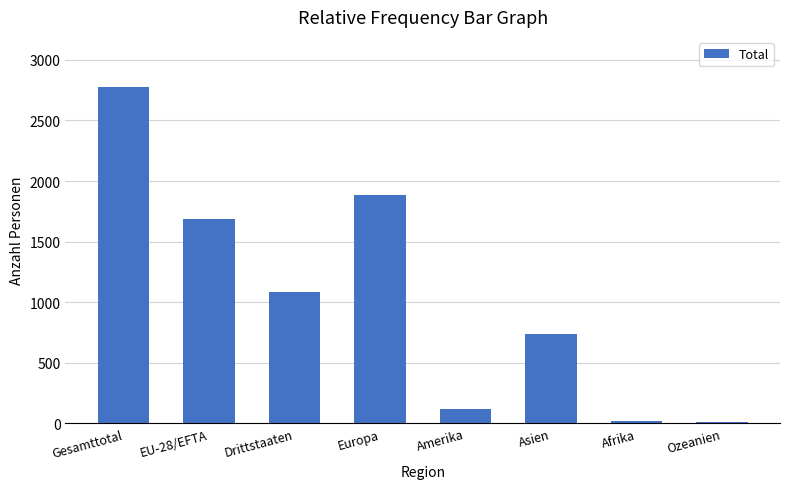

What is the change in value from Drittstaaten to Asien?

-347